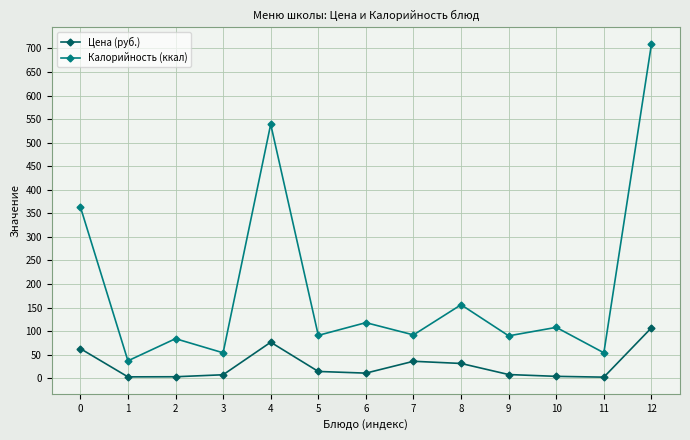

Rank the series at 0 from lowest to highest value.

Цена (руб.), Калорийность (ккал)